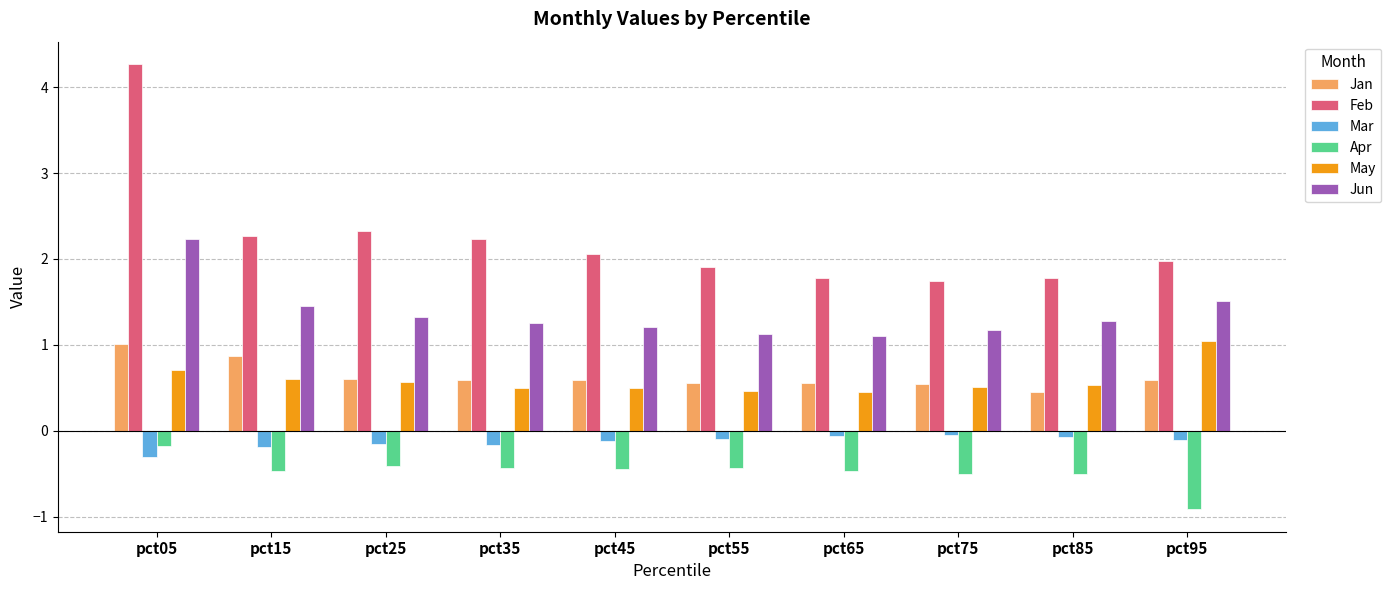

Which series has the largest range (max minus min)?

Feb